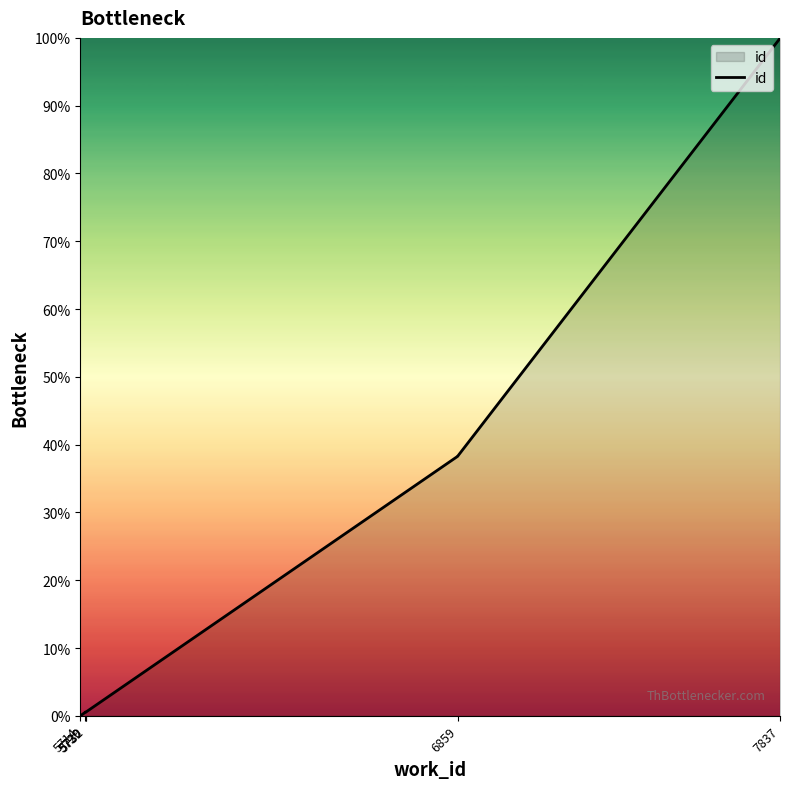

What is the difference between the values at 5714 and 6859?

38.3